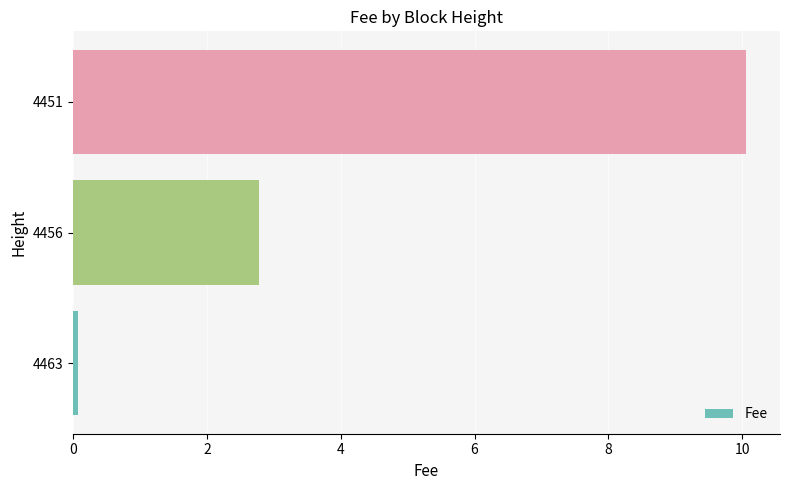

What is the difference between the maximum and minimum values?

10.0